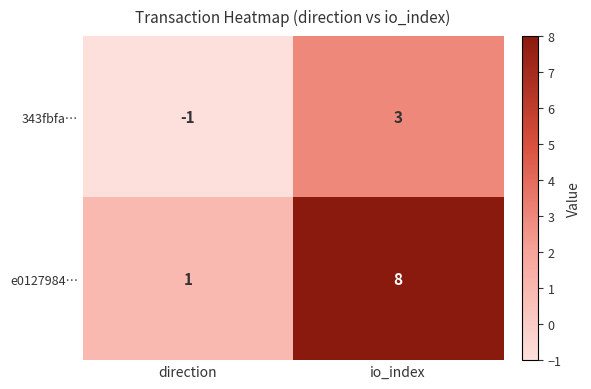

The value of 343fbfa… at io_index is 1. True or false?

False